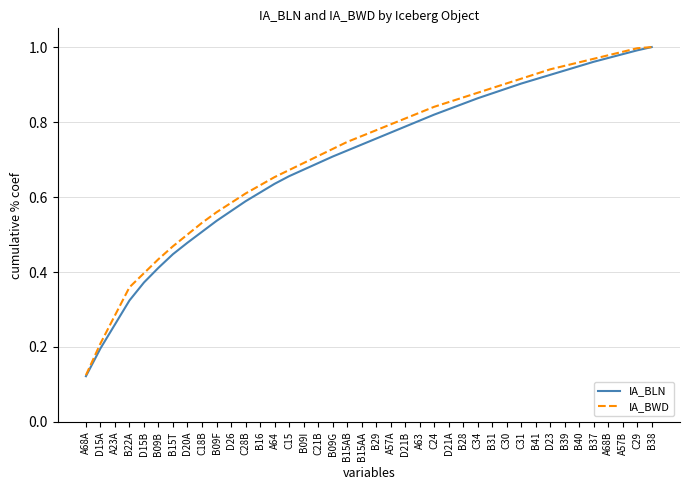

What is the total value across all series at B15AB?

1.5